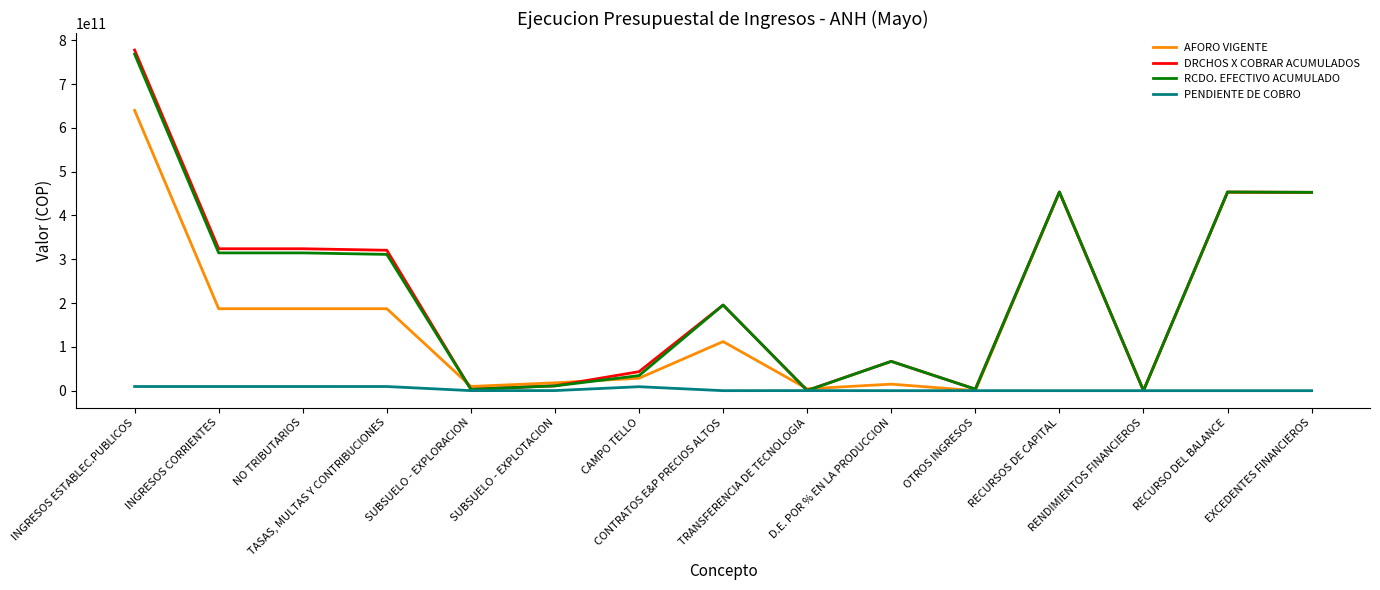

The value of AFORO VIGENTE at NO TRIBUTARIOS is 278435782623.4. True or false?

False